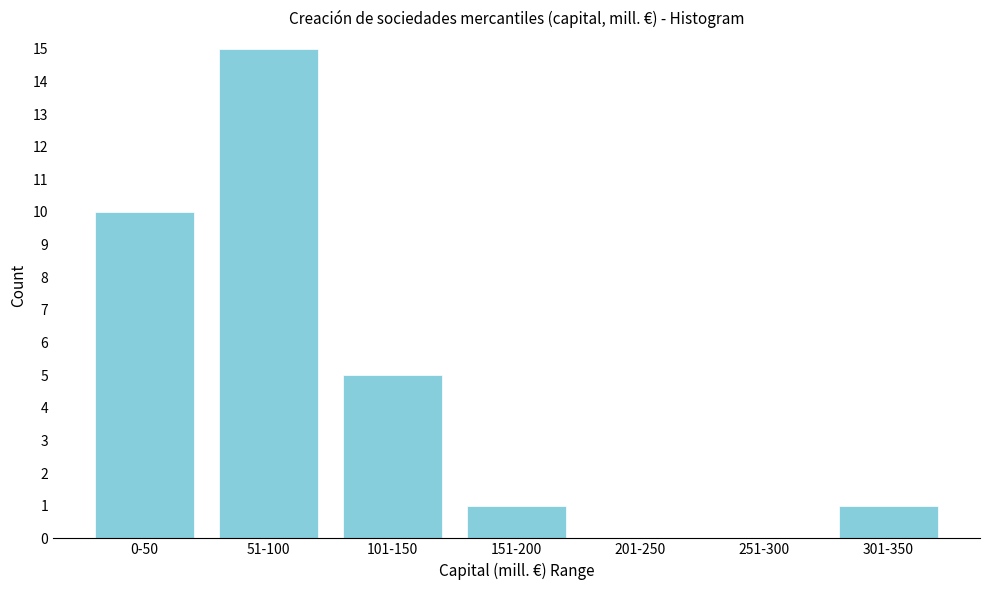

Reading right to left, what are all the values shown in this chart?

301-350=1	251-300=0	201-250=0	151-200=1	101-150=5	51-100=15	0-50=10